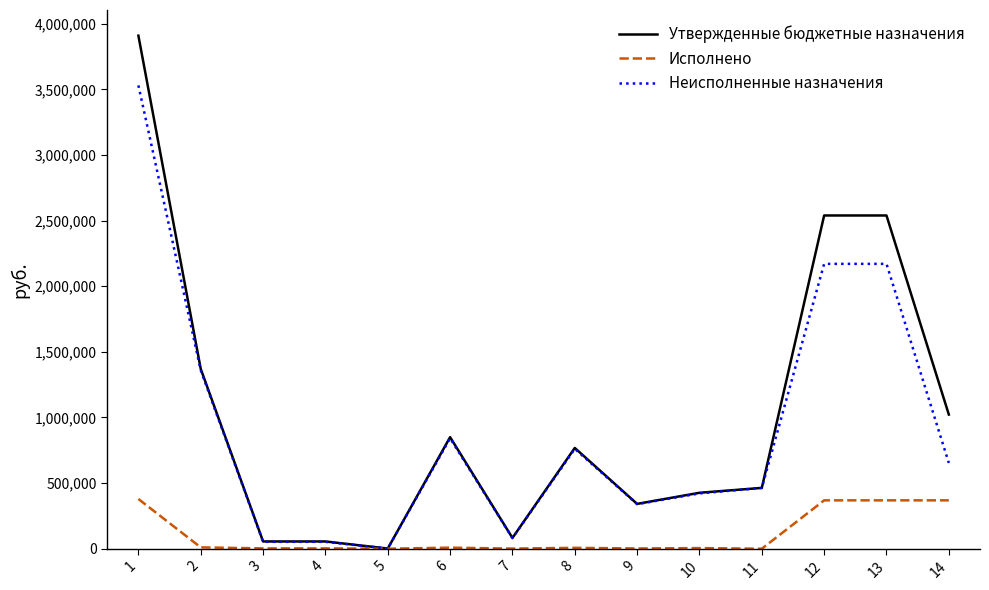

At how many categories does at least one series exceed 2902679?

1